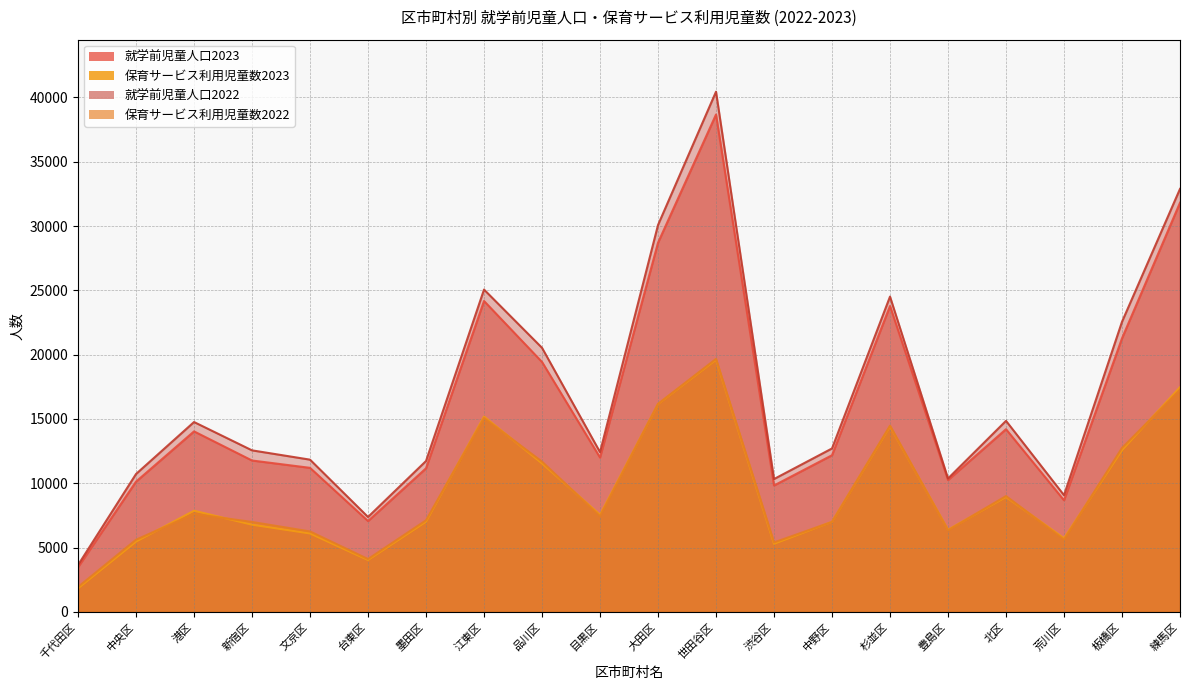

How many interior local valleys does the 就学前児童人口2022 series have?

5